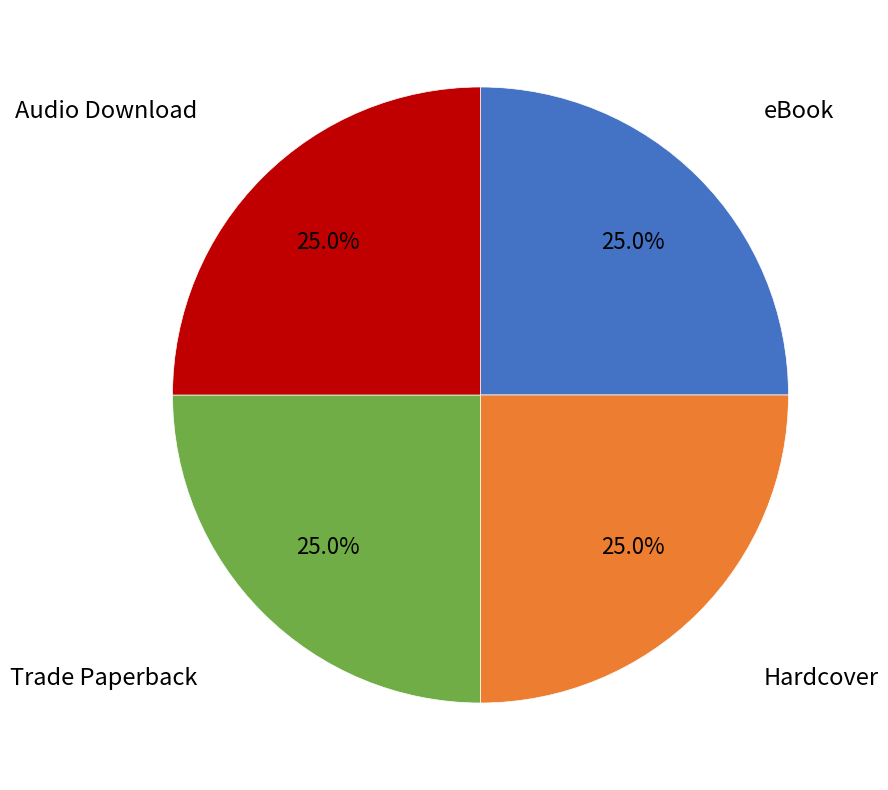

How many slices are in this pie chart?

4